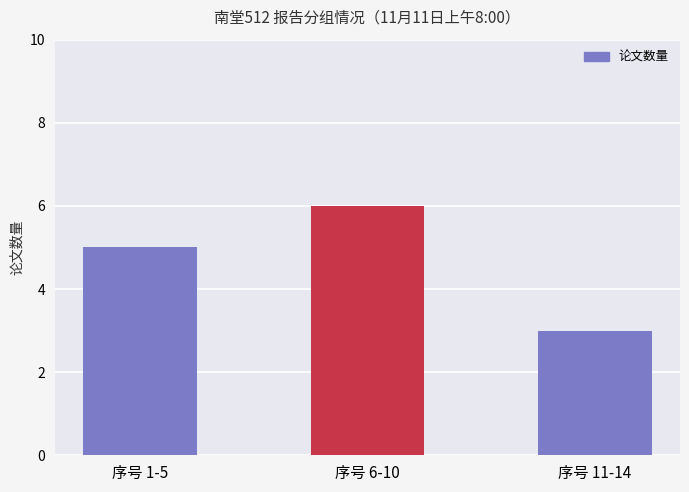

Between 序号 6-10 and 序号 11-14, which is larger?

序号 6-10